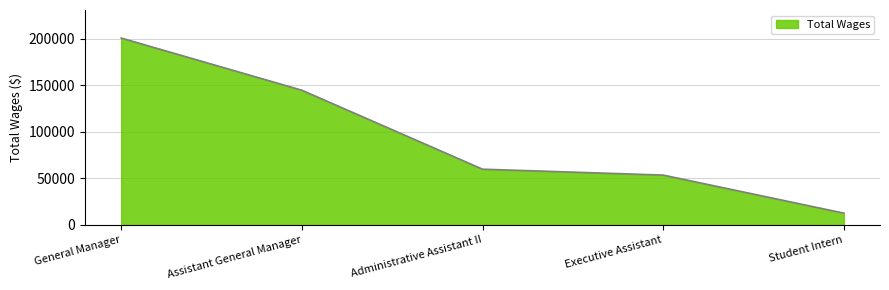

List the labels in order of value, smallest first.

Student Intern, Executive Assistant, Administrative Assistant II, Assistant General Manager, General Manager